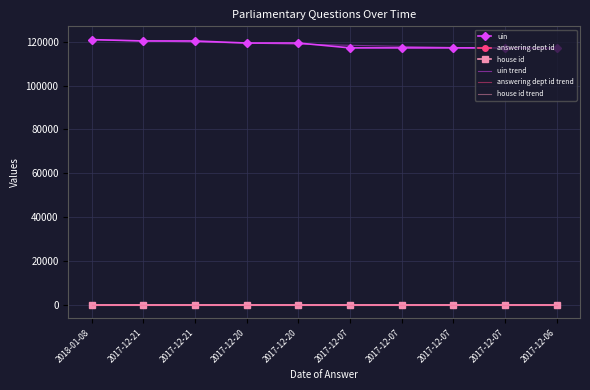

Reading left to right, what are all the values shown in this chart?

uin: 2018-01-08=120997.0	2017-12-21=120374.0	2017-12-21=120376.0	2017-12-20=119434.0	2017-12-20=119435.0	2017-12-07=117212.0	2017-12-07=117213.0	2017-12-07=117214.0	2017-12-07=117215.0	2017-12-06=117095.0
answering dept id: 2018-01-08=29.0	2017-12-21=29.0	2017-12-21=29.0	2017-12-20=29.0	2017-12-20=29.0	2017-12-07=29.0	2017-12-07=29.0	2017-12-07=29.0	2017-12-07=29.0	2017-12-06=29.0
house id: 2018-01-08=1.0	2017-12-21=1.0	2017-12-21=1.0	2017-12-20=1.0	2017-12-20=1.0	2017-12-07=1.0	2017-12-07=1.0	2017-12-07=1.0	2017-12-07=1.0	2017-12-06=1.0
uin trend: 2018-01-08=120890.9	2017-12-21=120394.3	2017-12-21=119897.8	2017-12-20=119401.3	2017-12-20=118904.8	2017-12-07=118408.2	2017-12-07=117911.7	2017-12-07=117415.2	2017-12-07=116918.7	2017-12-06=116422.1
answering dept id trend: 2018-01-08=29.0	2017-12-21=29.0	2017-12-21=29.0	2017-12-20=29.0	2017-12-20=29.0	2017-12-07=29.0	2017-12-07=29.0	2017-12-07=29.0	2017-12-07=29.0	2017-12-06=29.0
house id trend: 2018-01-08=1.0	2017-12-21=1.0	2017-12-21=1.0	2017-12-20=1.0	2017-12-20=1.0	2017-12-07=1.0	2017-12-07=1.0	2017-12-07=1.0	2017-12-07=1.0	2017-12-06=1.0